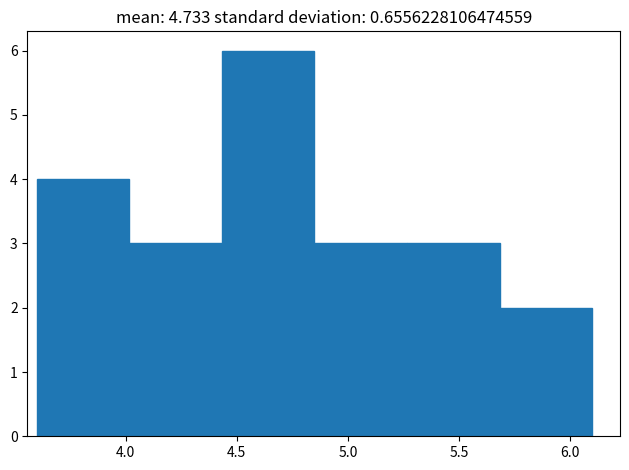

Over which range of the x-axis is the bar tallest?

4.45 to 4.85